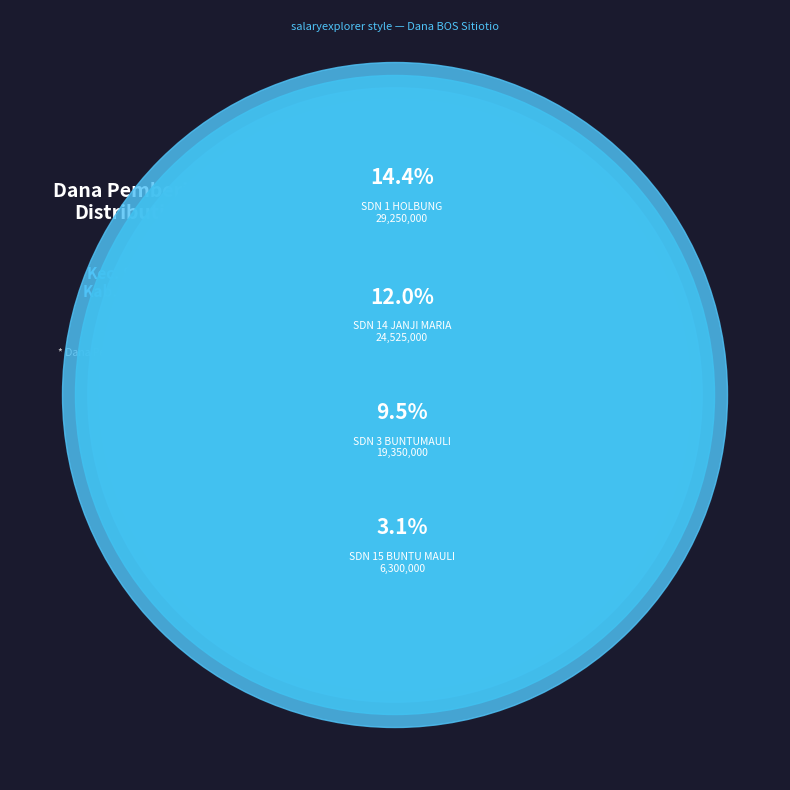

To the nearest percent, what percentage of the pie is SD NEGERI 11 TAMBA DOLOK?

11%